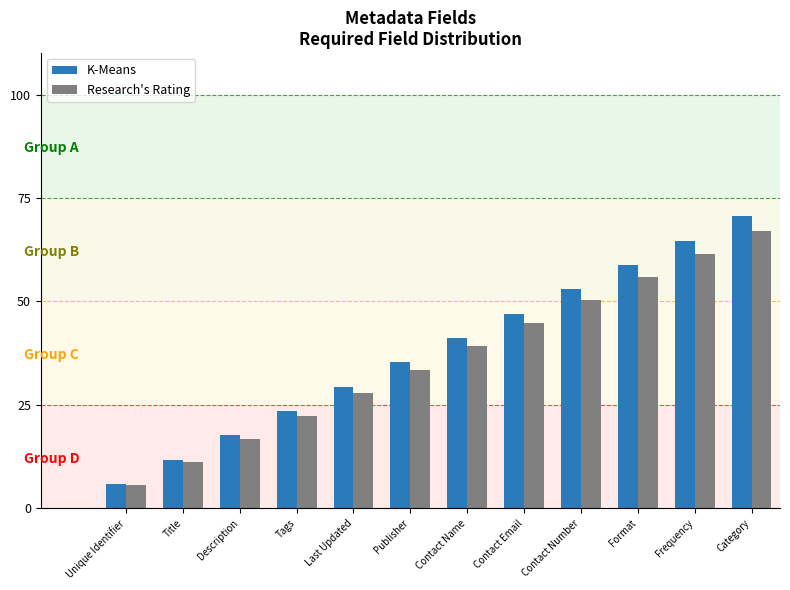

At Contact Name, list the series in order from largest to smallest.

K-Means, Research's Rating